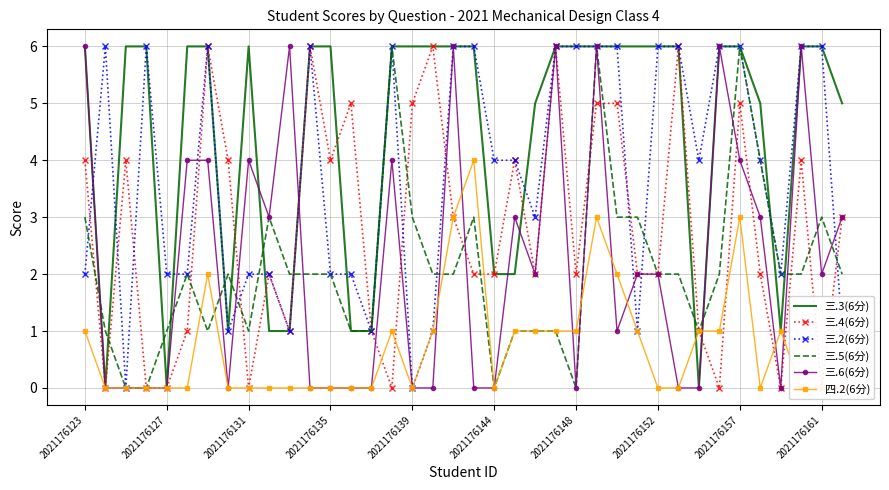

What is the difference between the maximum and second lowest values in the 三.5(6分) series?

6